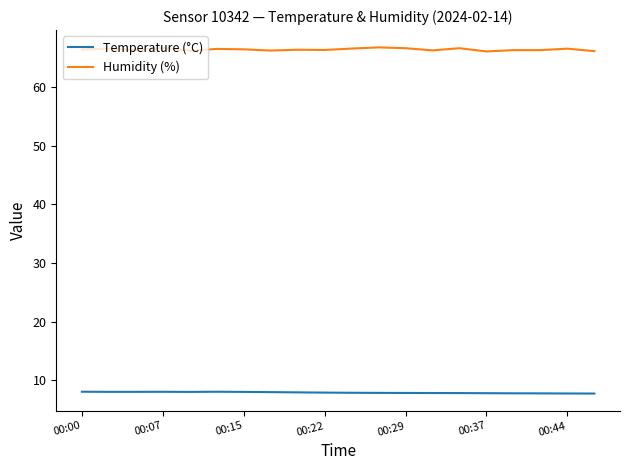

What is the maximum value for Humidity (%)?

66.8